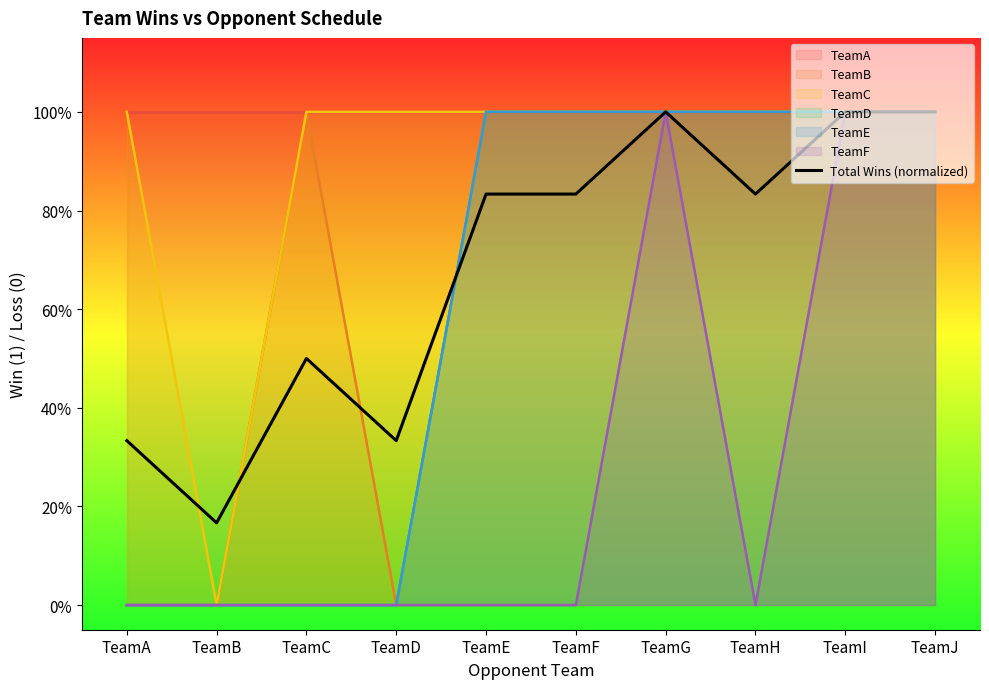

Rank the categories by value from highest to lowest.

TeamG, TeamI, TeamJ, TeamE, TeamF, TeamH, TeamC, TeamA, TeamD, TeamB